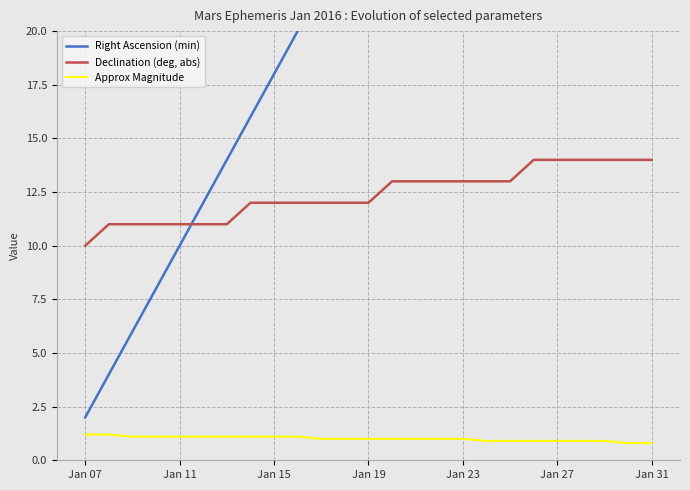

Is it true that Declination (deg, abs) equals 2.8 at Jan 15?

False